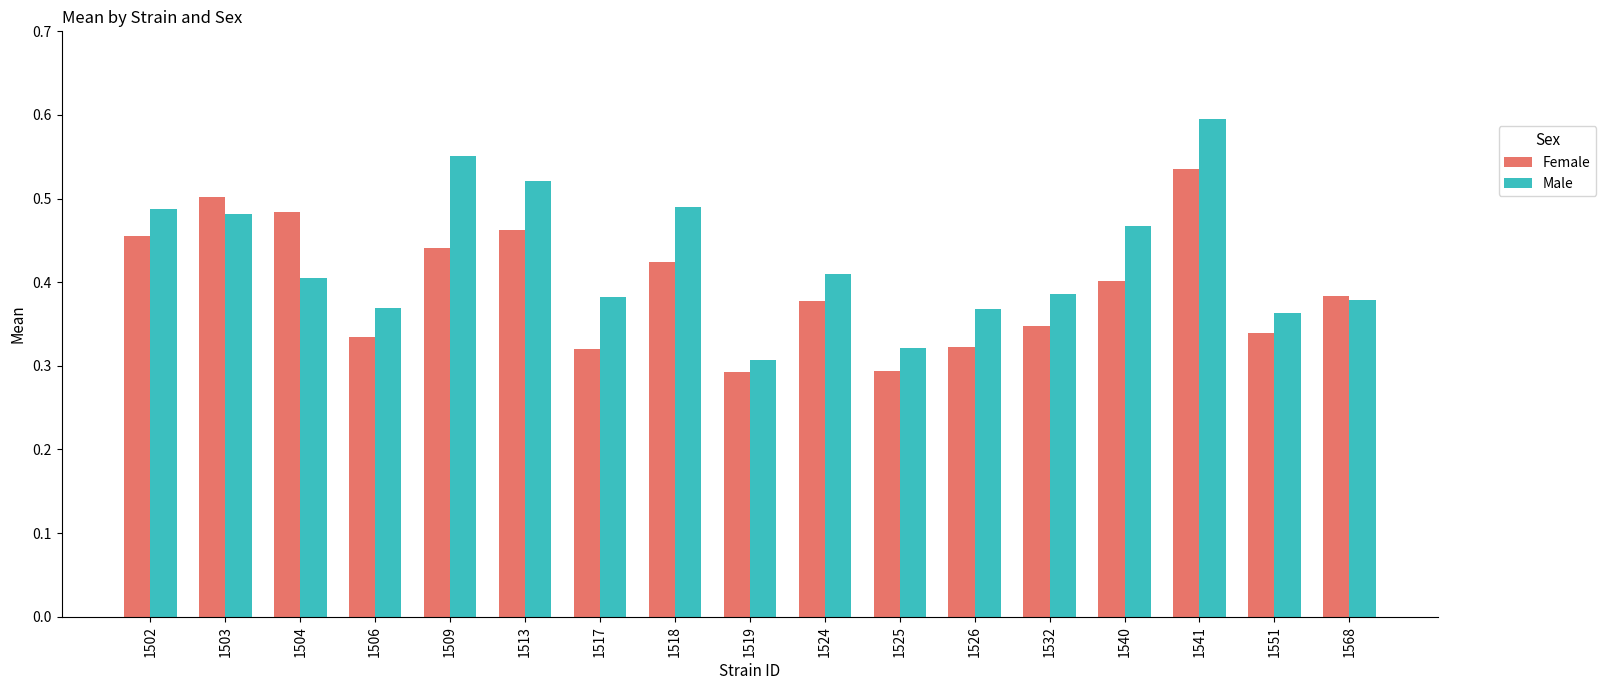

List the series in order of their peak value, lowest first.

Female, Male